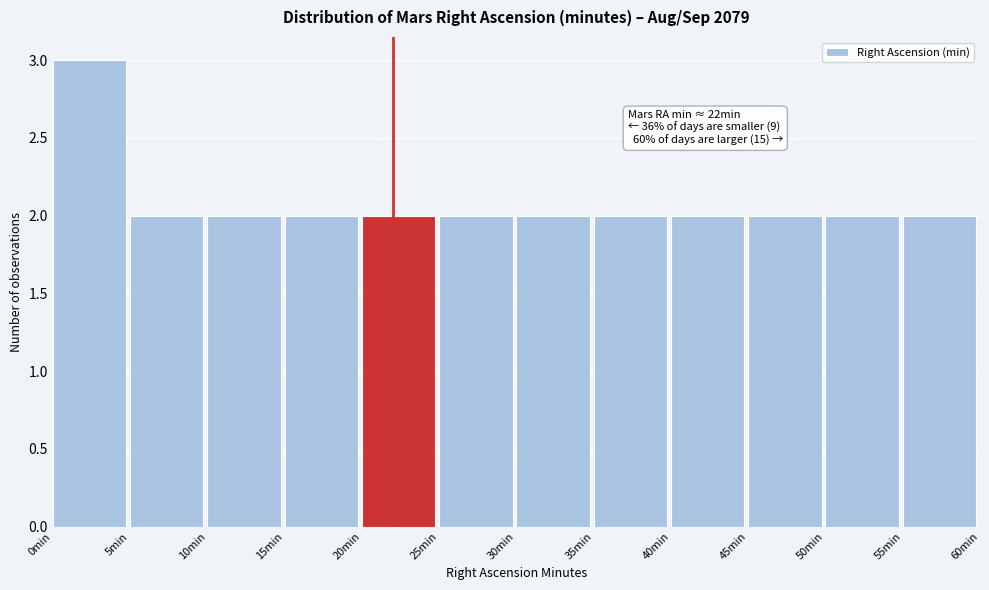

Over which range of the x-axis is the bar tallest?

0 to 5